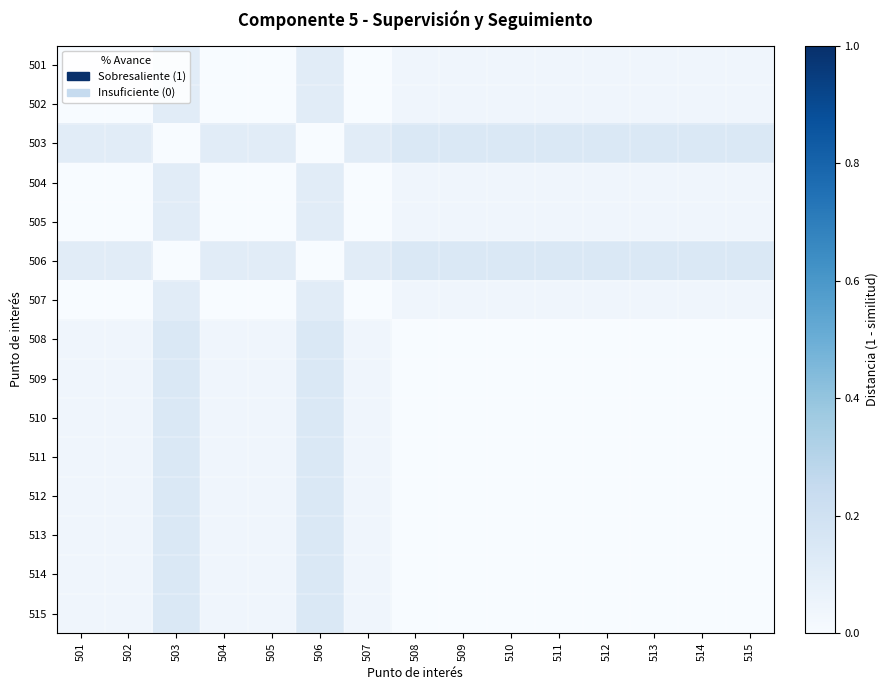

Rank the series by their maximum value, from lowest to highest.

501, 502, 504, 505, 507, 503, 506, 508, 509, 510, 511, 512, 513, 514, 515